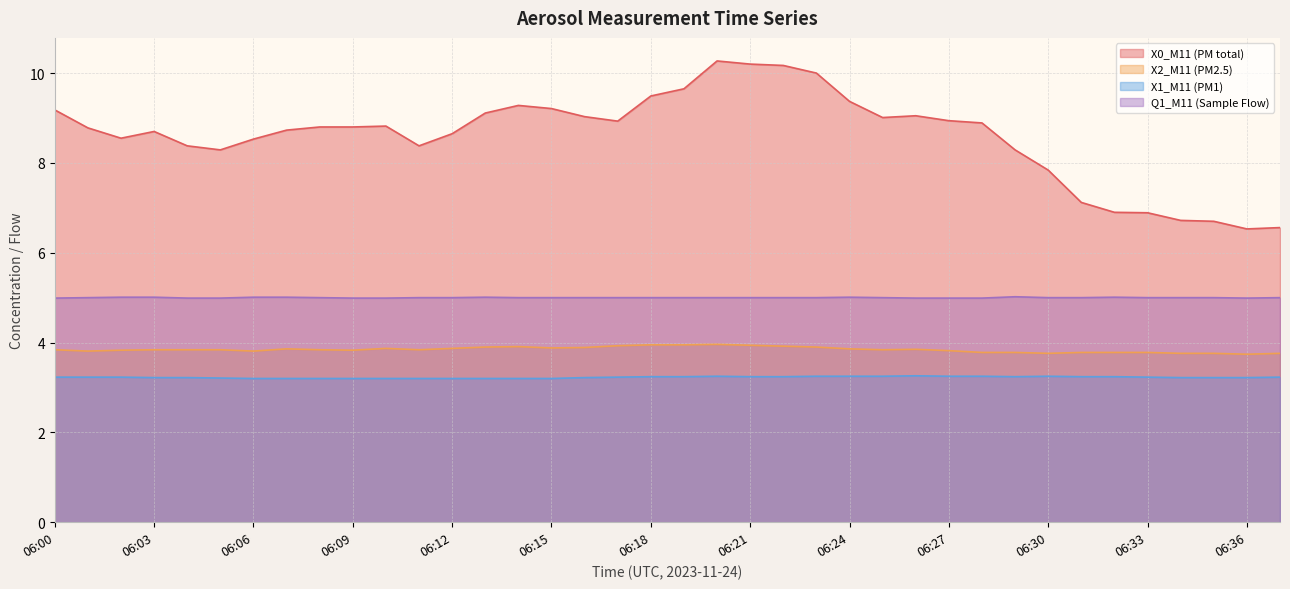

What is the total value across all series at 06:21?

22.4